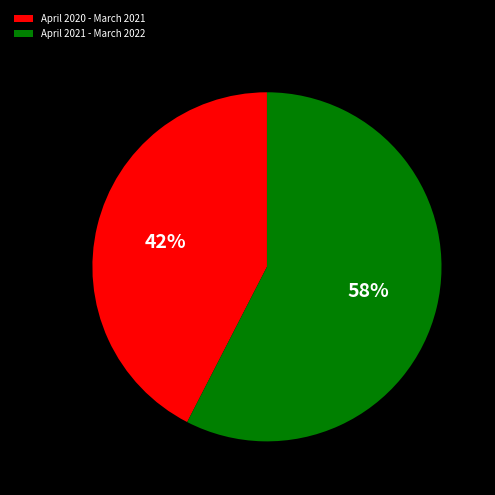

Which has a higher value, April 2020 - March 2021 or April 2021 - March 2022?

April 2021 - March 2022